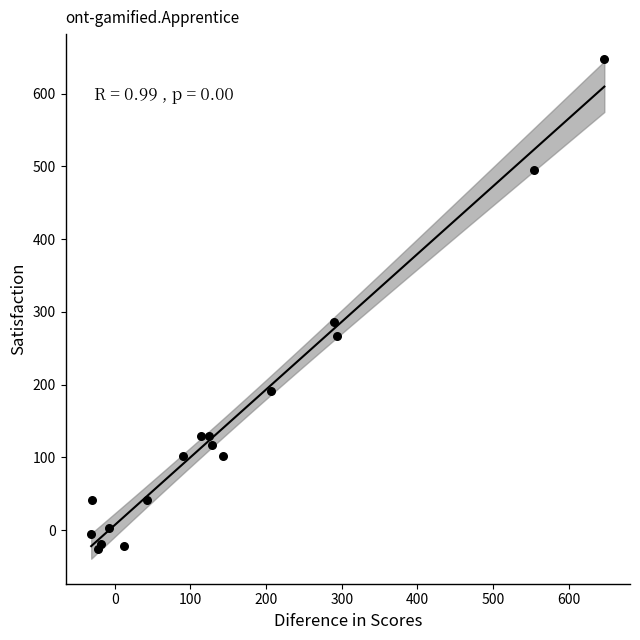

What Y value in the scatter plot is closest to 311?

286.5